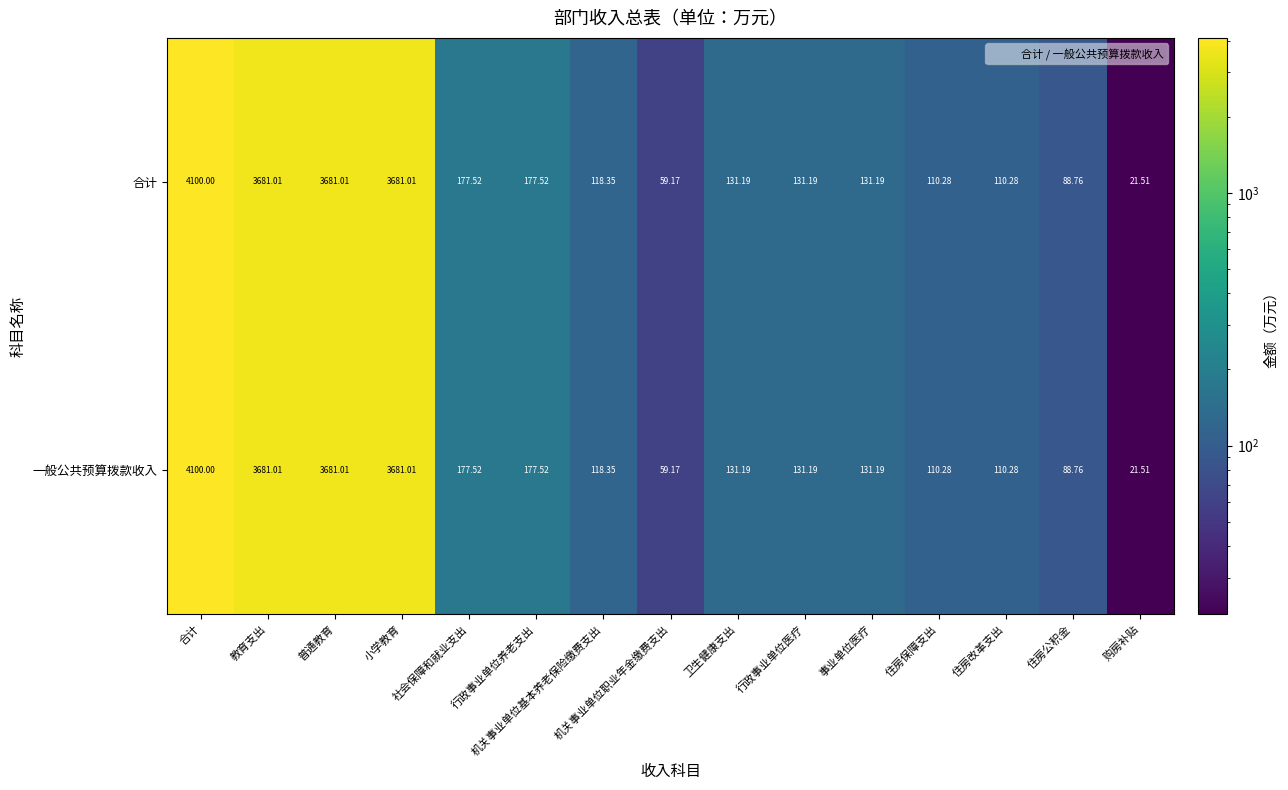

Which label corresponds to the smallest value in the chart?

购房补贴